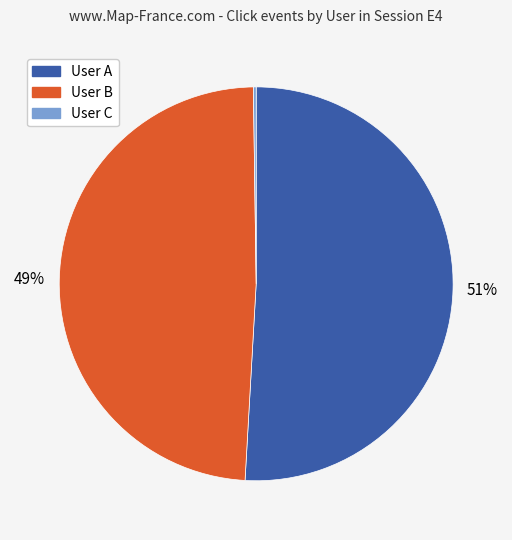

Does User B account for over 50% of the chart?

No